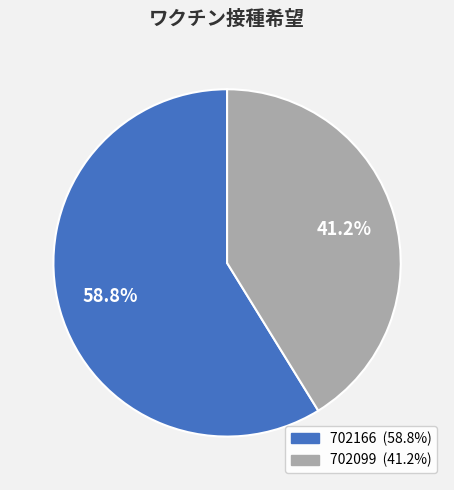

To the nearest percent, what portion does 702099 represent?

41%